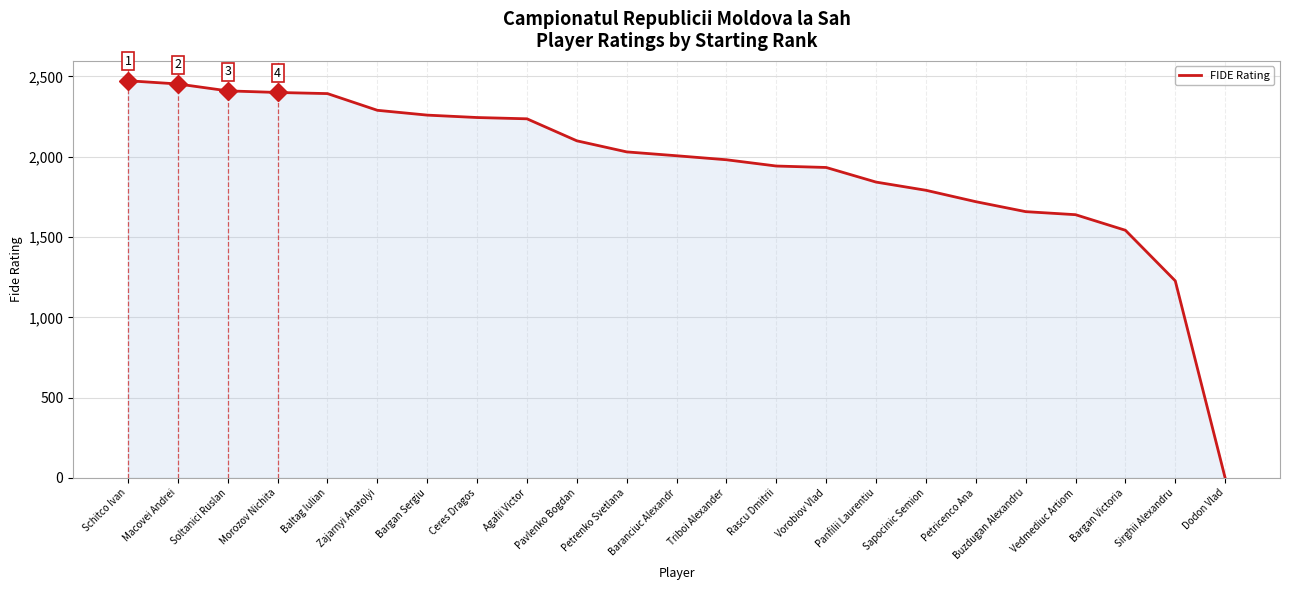

Does the chart have visible grid lines?

Yes